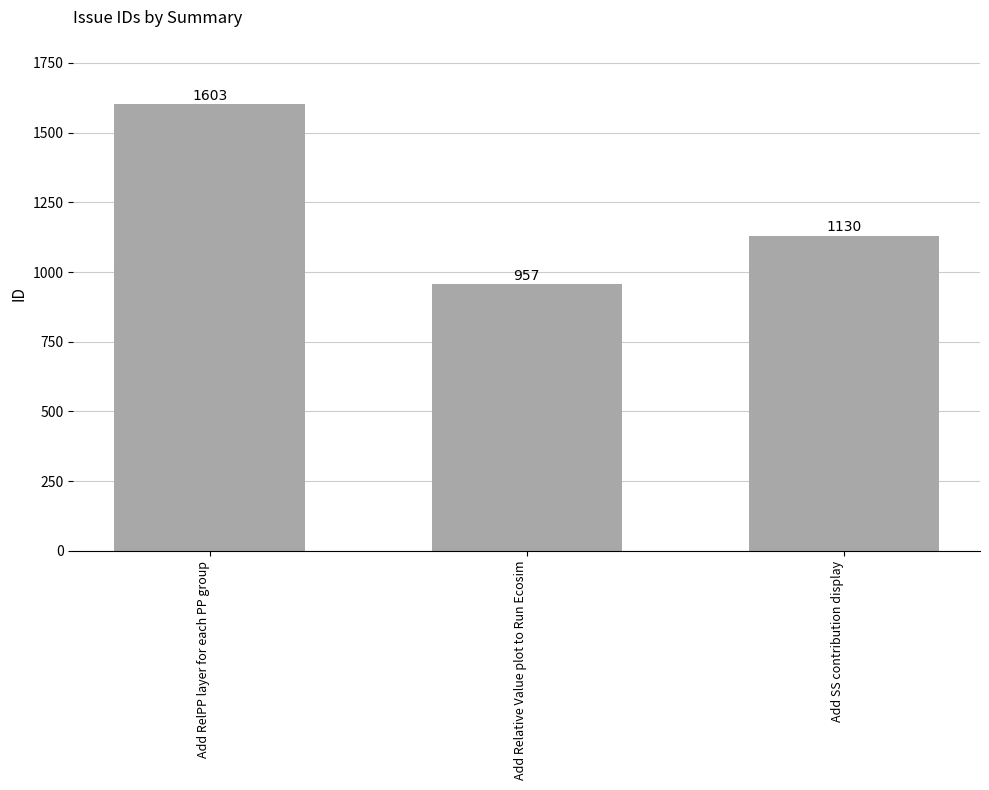

Read the value at Add RelPP layer for each PP group, to the nearest 100.

1600